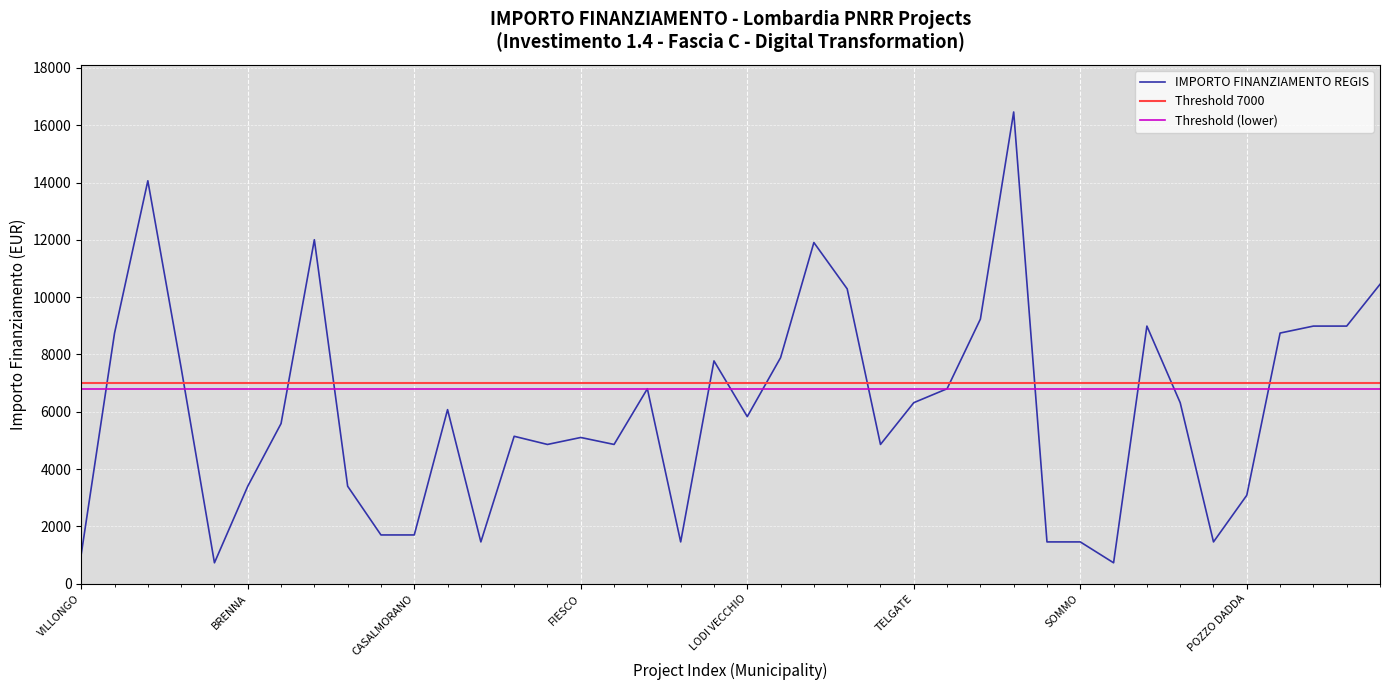

What is the sum of all values?

243716